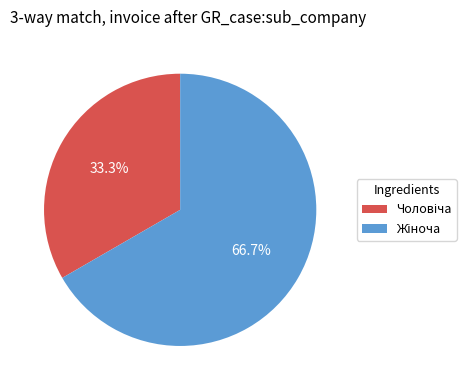

Does any single category account for the majority?

Yes